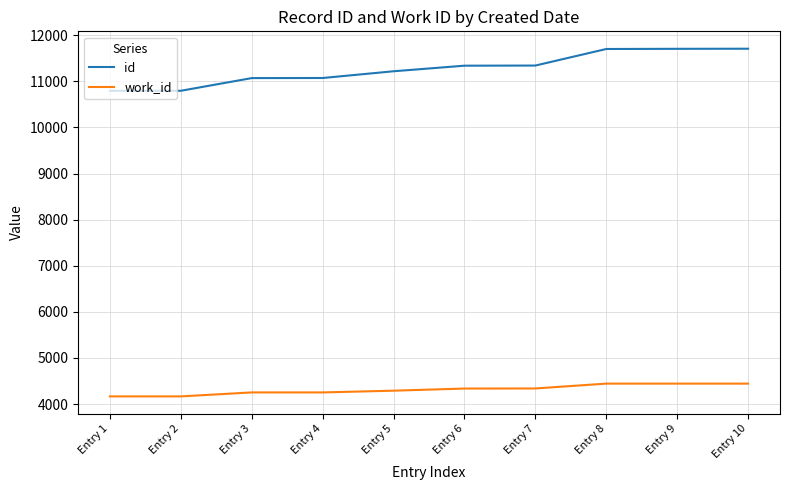

Between Entry 4 and Entry 10, which series saw the biggest shift?

id